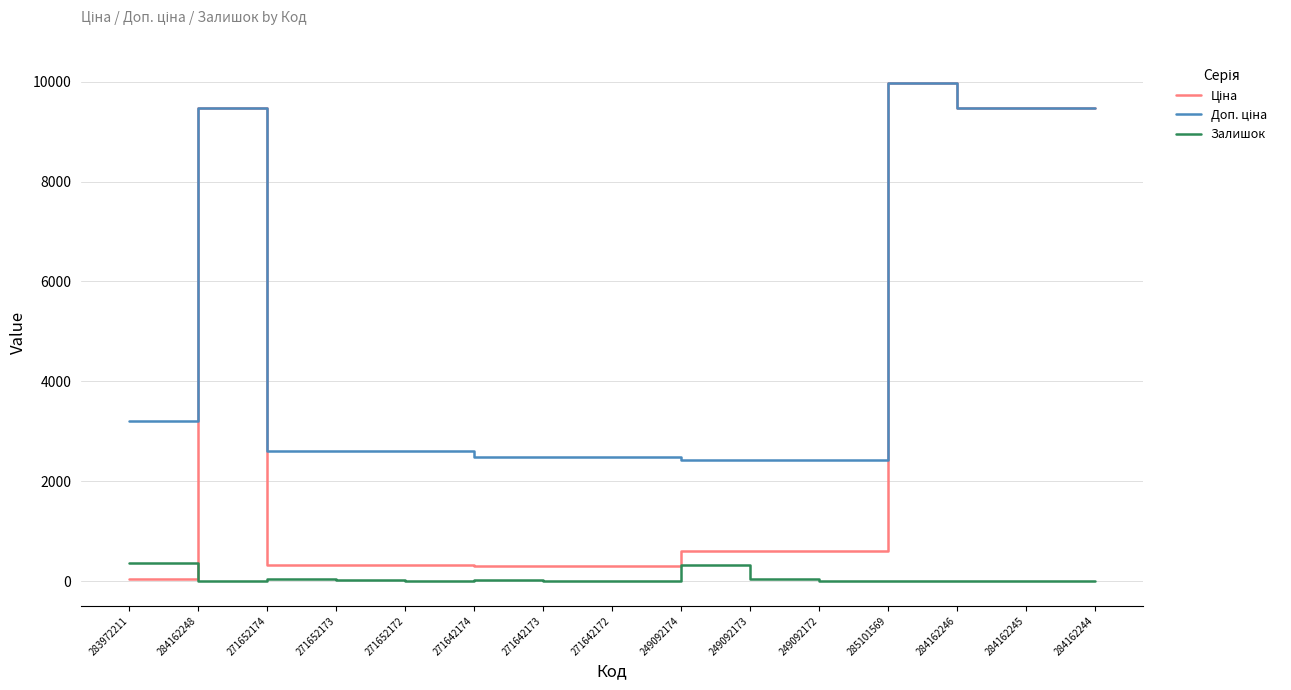

What is the greatest value displayed?

9975.0